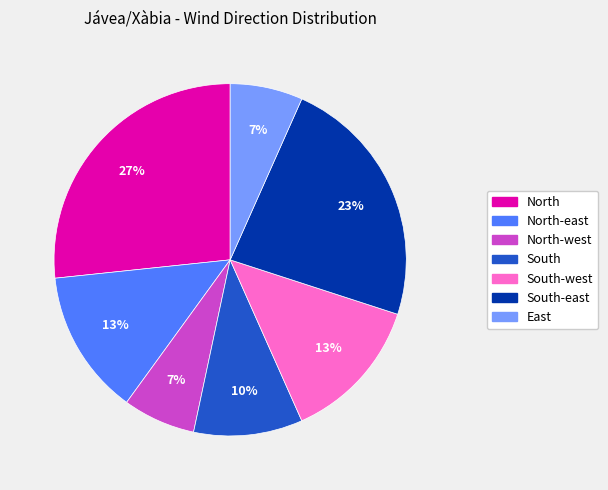

To the nearest percent, what is the average slice percentage?

14%